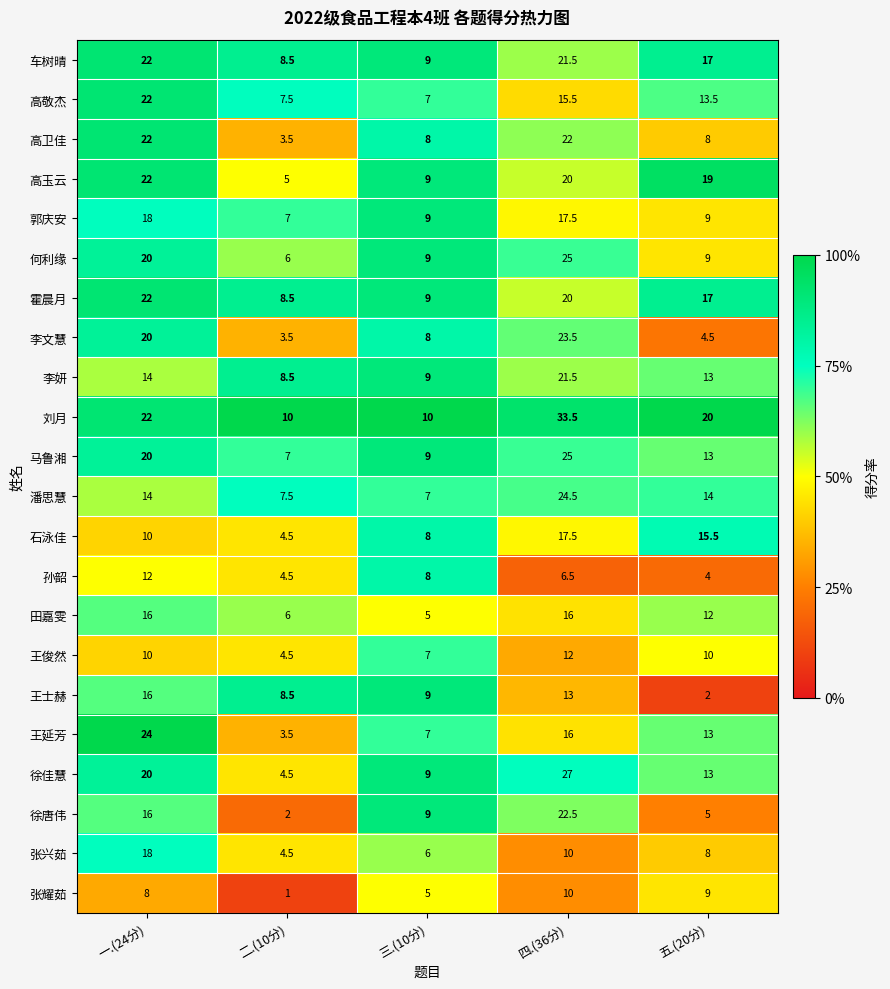

What is the difference between the highest and lowest values at 四.(36分)?

27.0